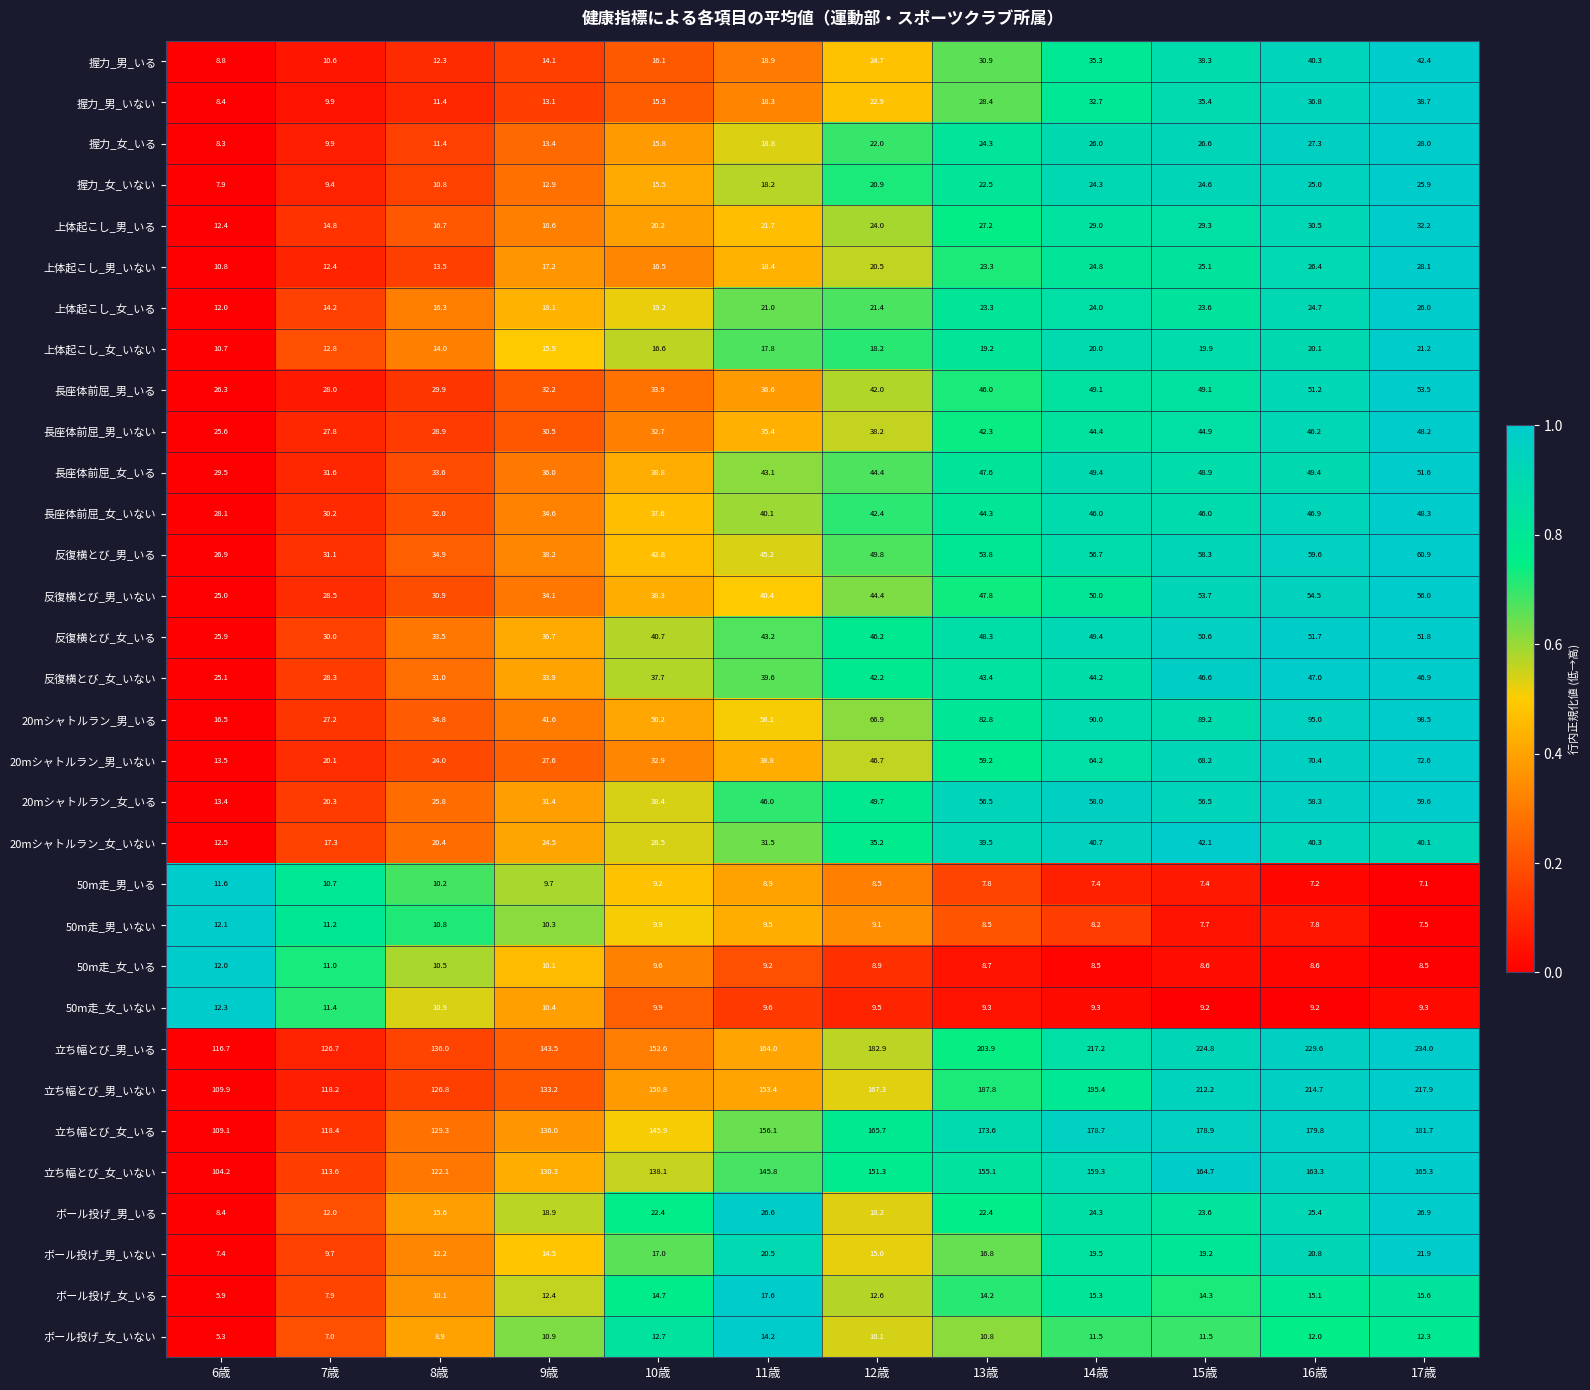

Where does the 50m走_男_いる series first go above 8?

6歳